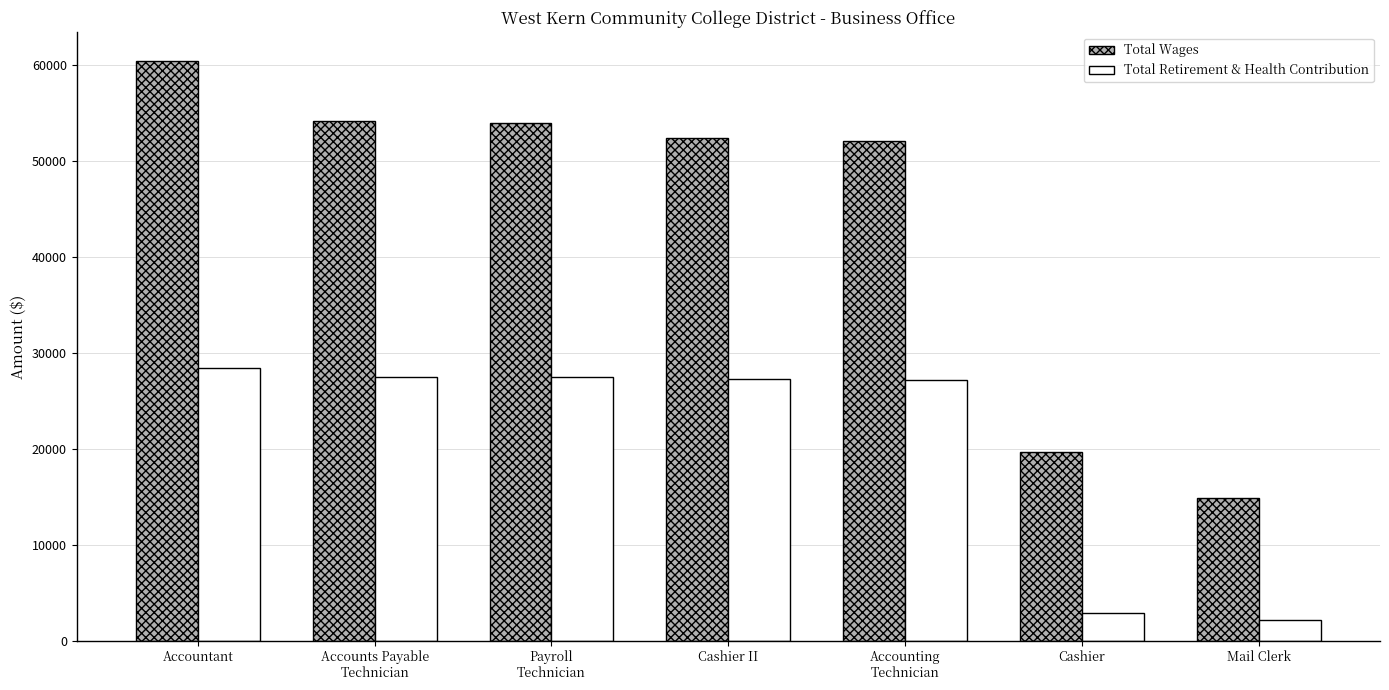

What is the difference between the Total Retirement & Health Contribution values at Accounts Payable
Technician and Mail Clerk?

25312